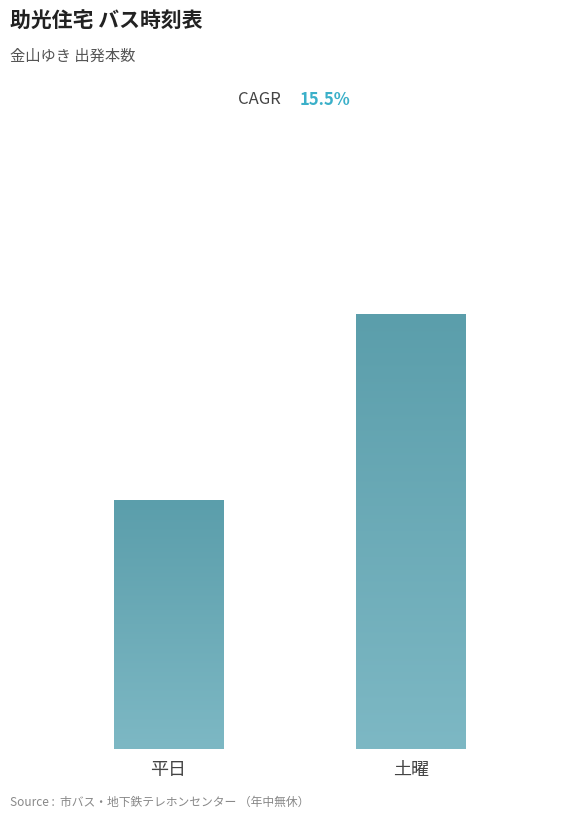

Does the chart contain any negative values?

No